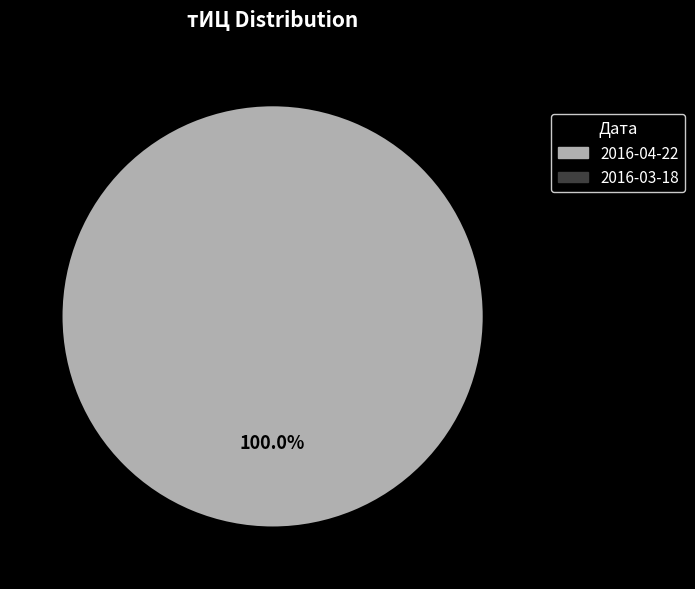

True or false: 2016-03-18 accounts for 0% of the total.

True